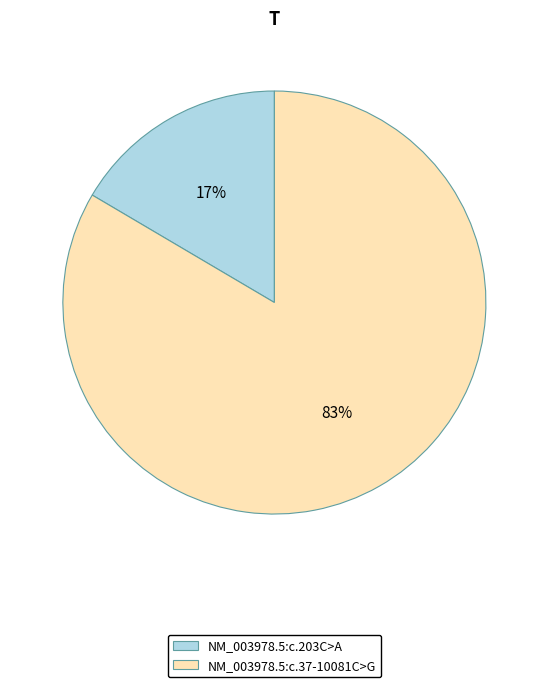

To the nearest percent, what is the average slice percentage?

50%